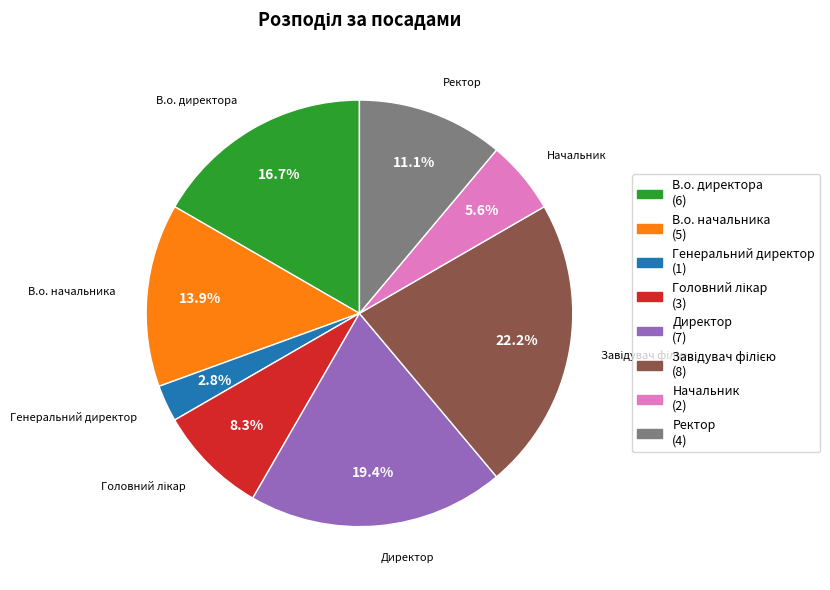

Which has a higher value, В.о. директора or Генеральний директор?

В.о. директора